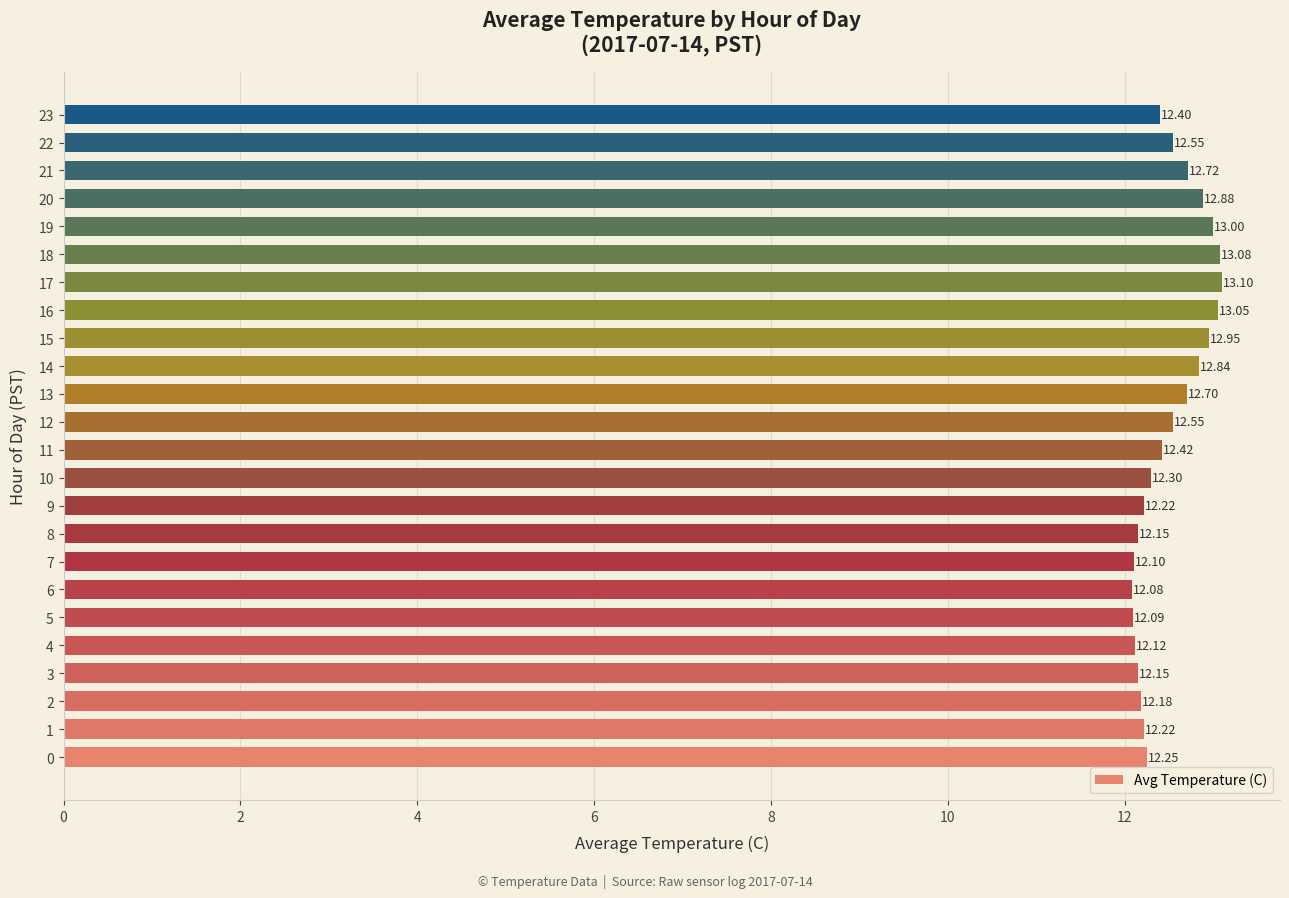

Count the number of categories in the chart.

24